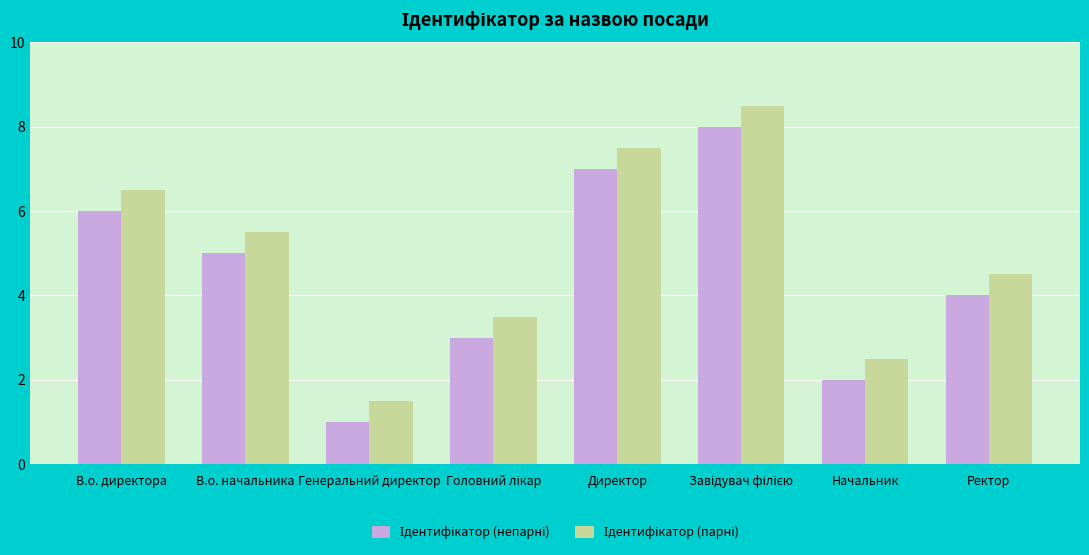

How many series are shown in this chart?

2